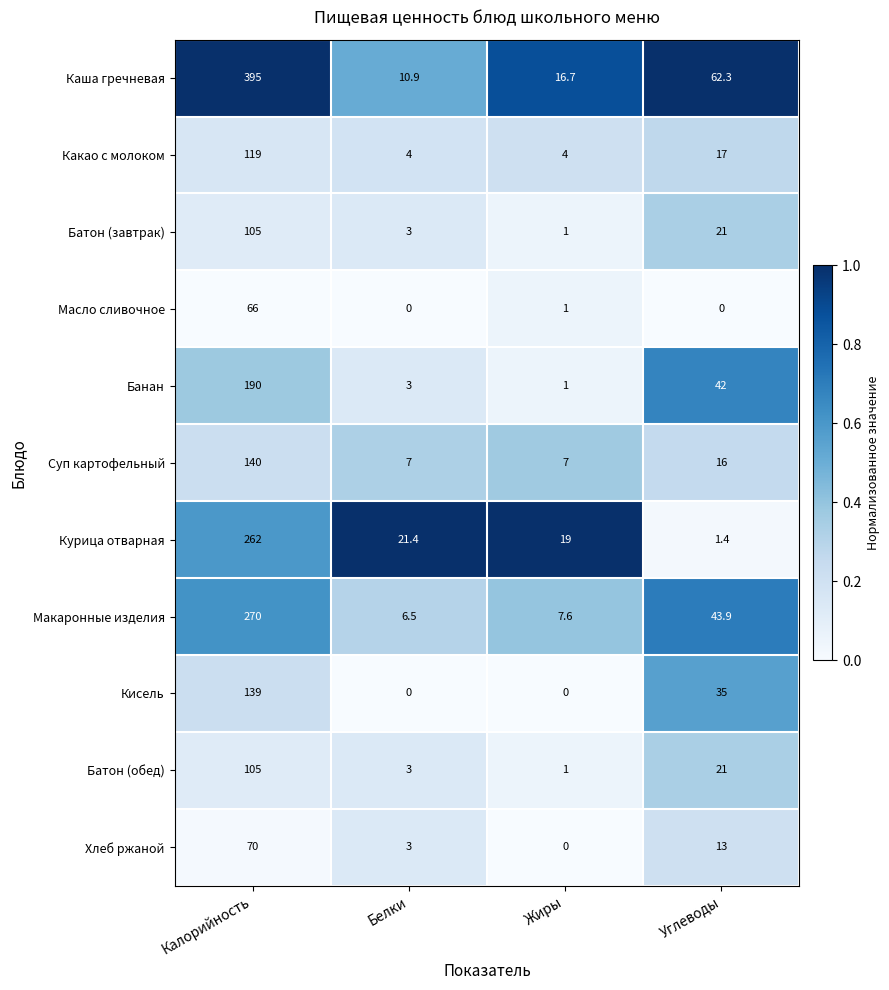

At which category is the sum across all series the highest?

Калорийность